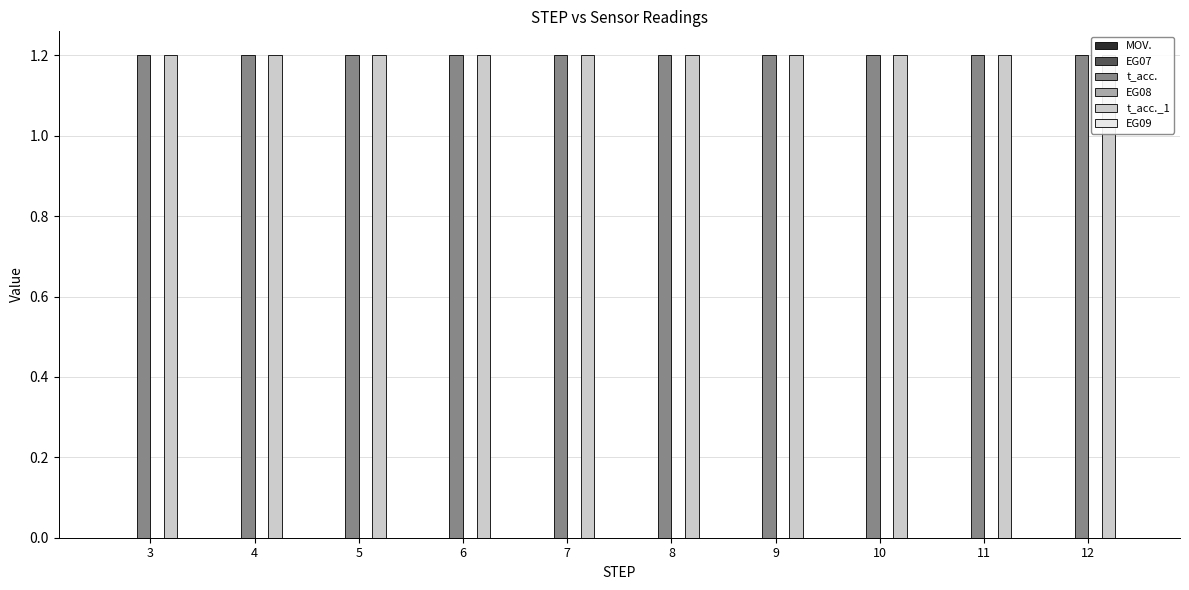

Are the bars horizontal?

No